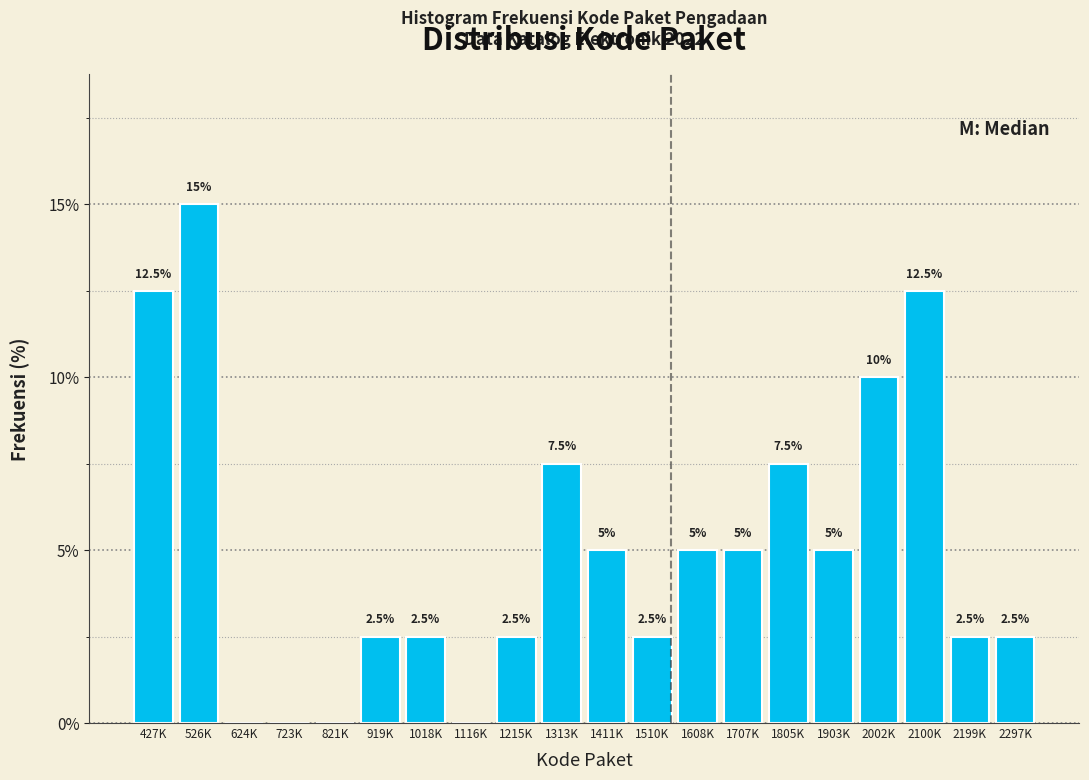

Reading left to right, extract all data points from this chart.

427K=12.5	526K=15.0	624K=0.0	723K=0.0	821K=0.0	919K=2.5	1018K=2.5	1116K=0.0	1215K=2.5	1313K=7.5	1411K=5.0	1510K=2.5	1608K=5.0	1707K=5.0	1805K=7.5	1903K=5.0	2002K=10.0	2100K=12.5	2199K=2.5	2297K=2.5